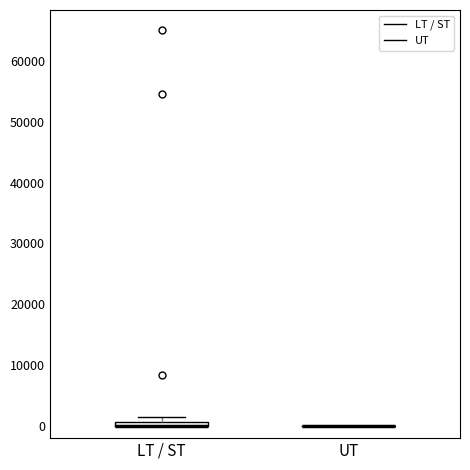

Where is the upper edge of the box for LT / ST on the y-axis? The values are not printed on the chart, so give them approximately, as read against the axis.

1000